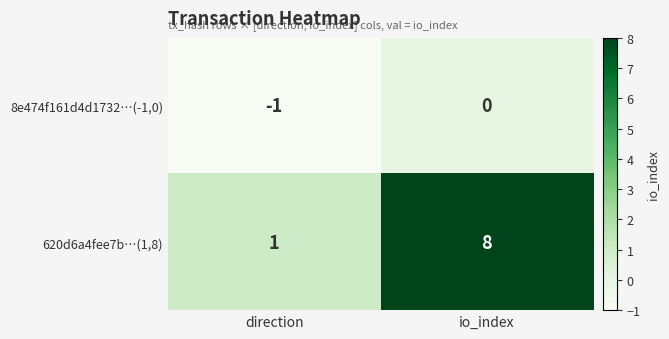

Reading left to right, list all the values displayed in this chart.

8e474f161d4d1732…(-1,0): -1	0
620d6a4fee7b…(1,8): 1	8